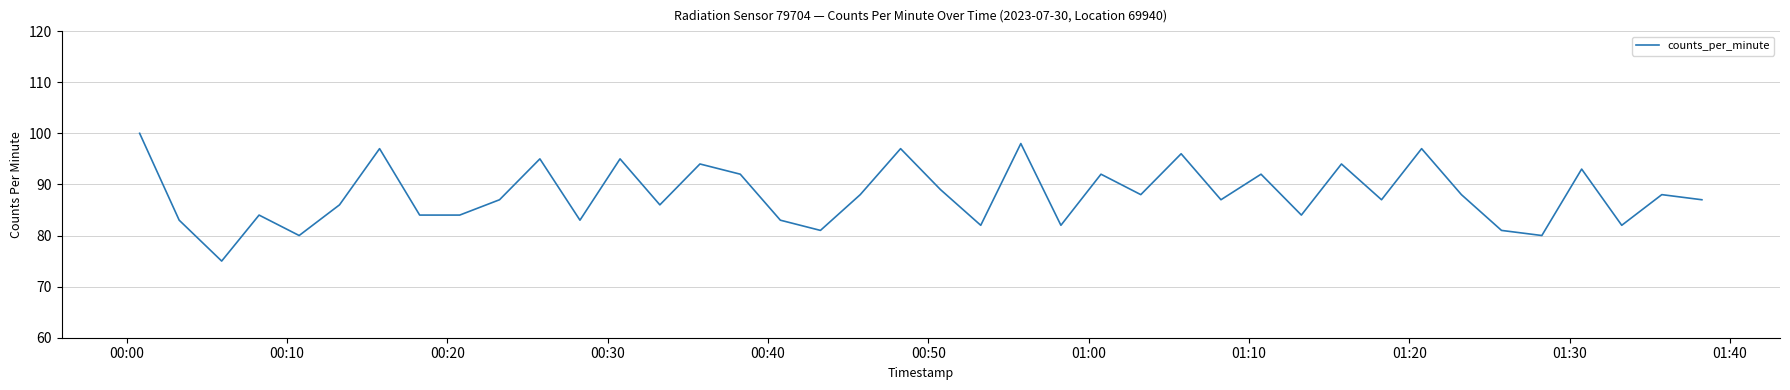

What is the smallest value displayed?

75